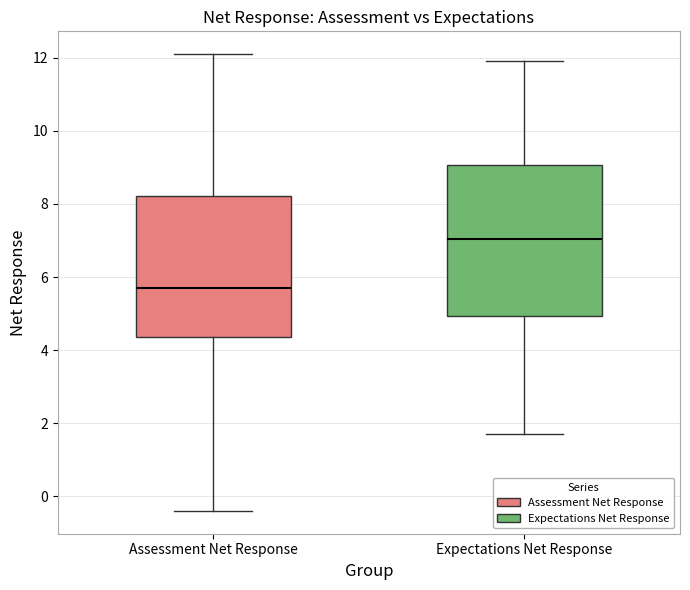

Reading left to right, read every box against the y-axis: the position of its median line, the range the box covers, and the ends of its whiskers. The values are not printed on the chart, so give them approximately, as read against the axis.

Assessment Net Response: median 5.8, box 4.4 to 8.2, whiskers -0.4 to 12.2
Expectations Net Response: median 7.0, box 5.0 to 9.0, whiskers 1.8 to 12.0